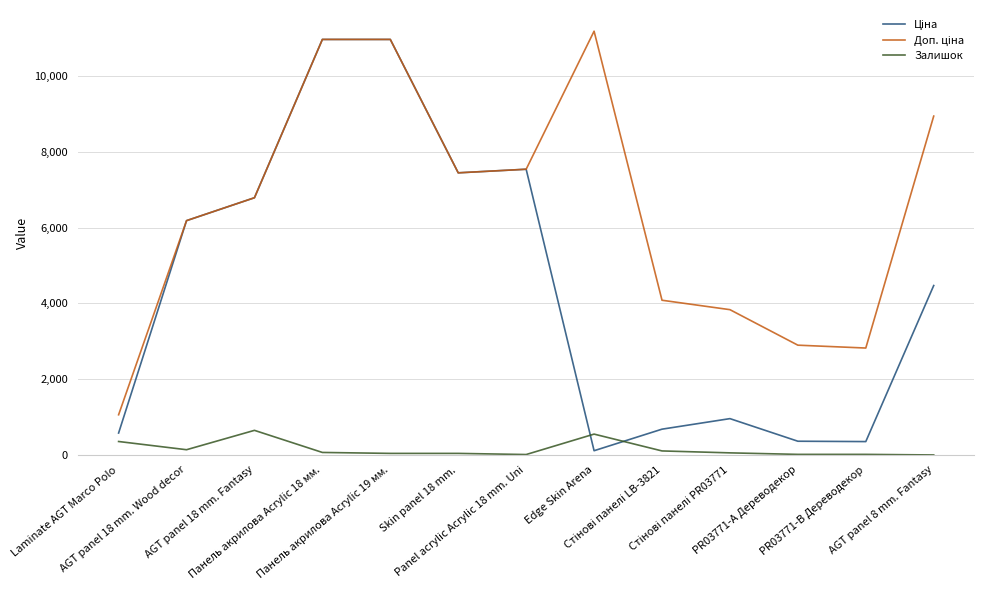

Reading left to right, extract all data points from this chart.

Ціна: 578.1	6182.6	6787.1	10964.4	10964.4	7444.6	7539.3	111.8	680.4	958.4	362.1	352.6	4470.6
Доп. ціна: 1060.0	6182.6	6787.1	10964.4	10964.4	7444.6	7539.3	11182.0	4082.3	3833.8	2896.6	2821.2	8941.2
Залишок: 355.0	138.0	649.0	66.0	41.0	41.0	11.0	550.0	106.0	55.0	15.0	15.0	0.0